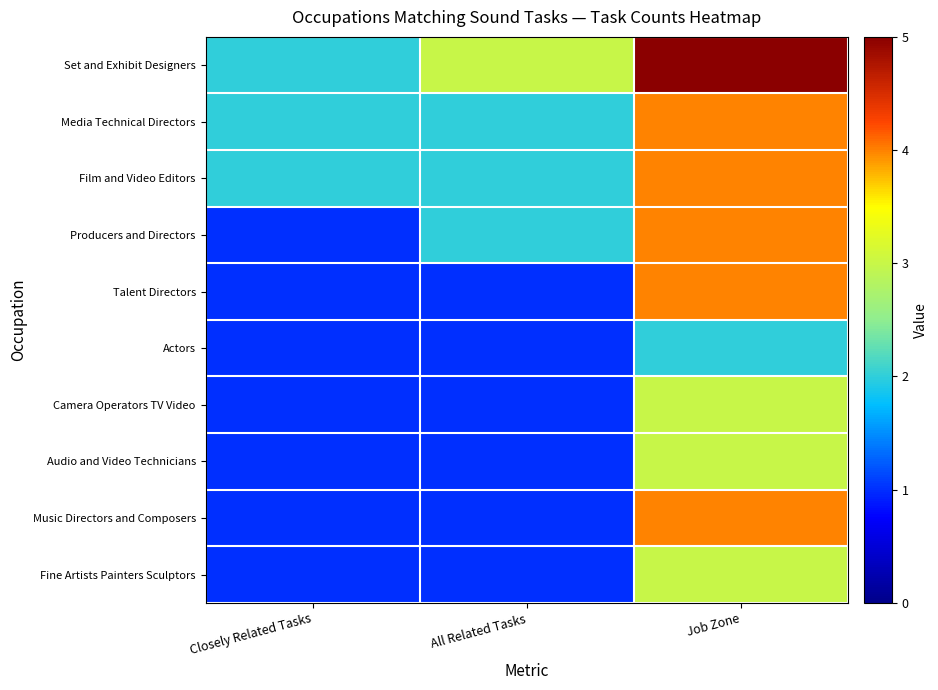

Which label corresponds to the largest value in the chart?

Job Zone